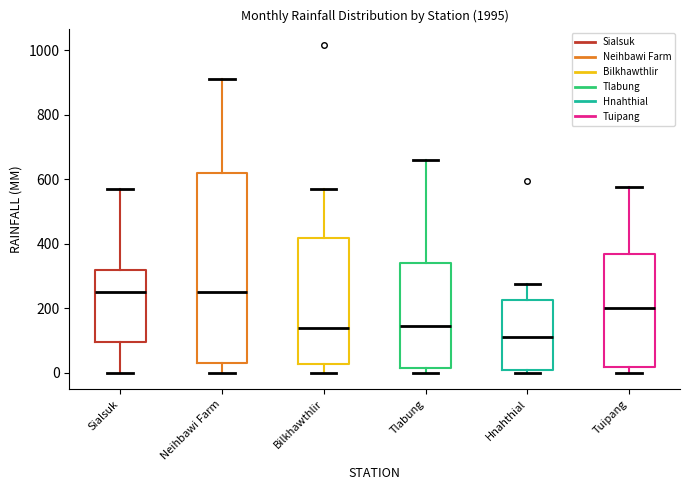

Which box has the lowest median line?

Hnahthial